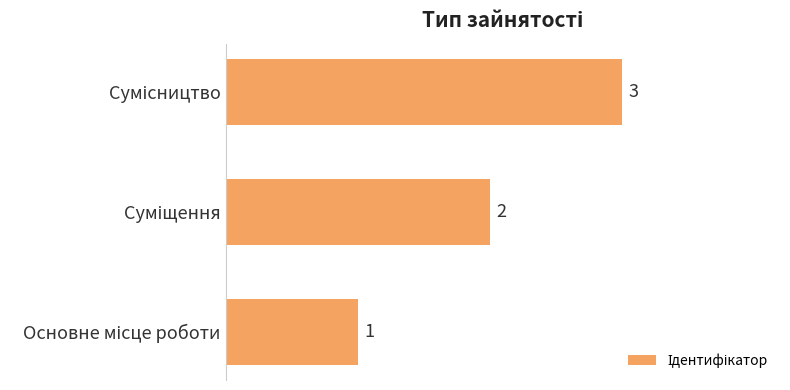

How many values are between 1 and 3?

3